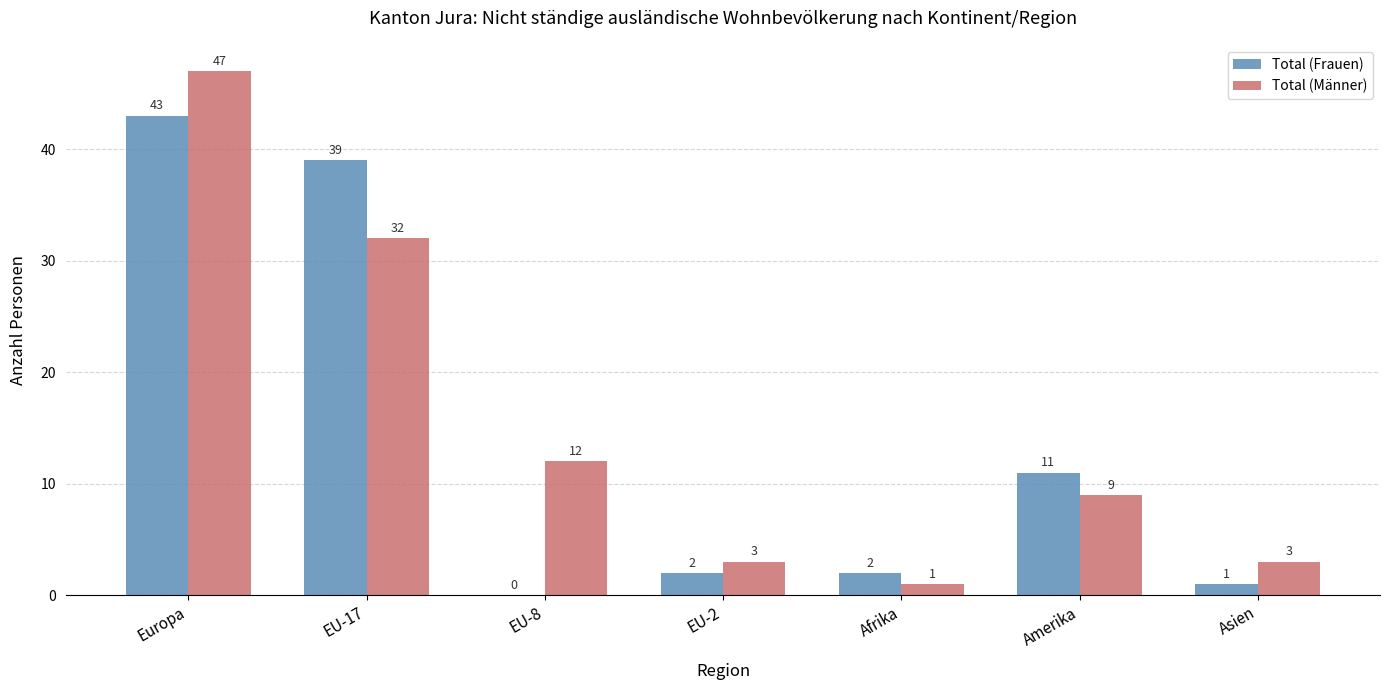

The Total (Frauen) series shows 21 at EU-17. True or false?

False